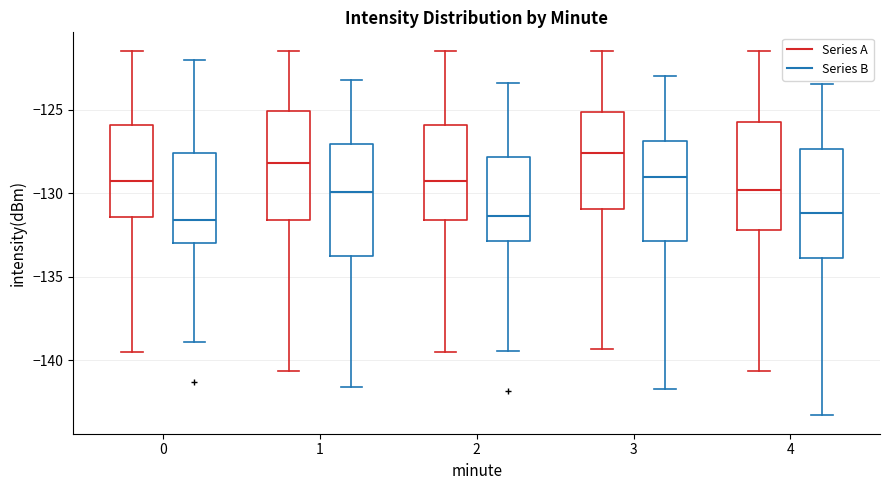

Reading left to right, transcribe this box plot: for each box, give where its median line is, the range the box spans, and where its two whiskers end, as read against the y-axis. The values are not printed on the chart, so give them approximately, as read against the axis.

0 (Series A): median -129.5, box -131.5 to -126.0, whiskers -139.5 to -121.5
0 (Series B): median -131.5, box -133.0 to -127.5, whiskers -139.0 to -122.0
1 (Series A): median -128.0, box -131.5 to -125.0, whiskers -140.5 to -121.5
1 (Series B): median -130.0, box -133.5 to -127.0, whiskers -141.5 to -123.0
2 (Series A): median -129.5, box -131.5 to -126.0, whiskers -139.5 to -121.5
2 (Series B): median -131.5, box -133.0 to -128.0, whiskers -139.5 to -123.5
3 (Series A): median -127.5, box -131.0 to -125.0, whiskers -139.5 to -121.5
3 (Series B): median -129.0, box -133.0 to -127.0, whiskers -141.5 to -123.0
4 (Series A): median -130.0, box -132.0 to -125.5, whiskers -140.5 to -121.5
4 (Series B): median -131.0, box -134.0 to -127.5, whiskers -143.5 to -123.5